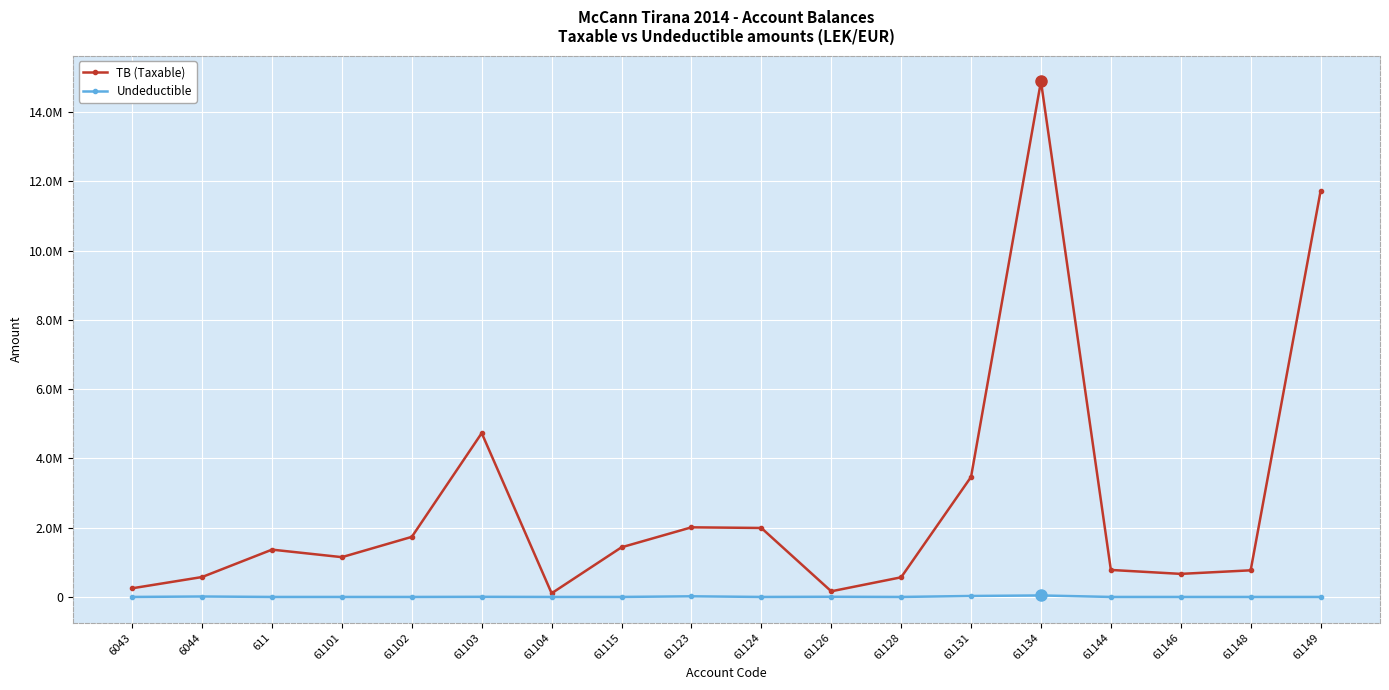

What are all the series names shown in the legend?

TB (Taxable), Undeductible